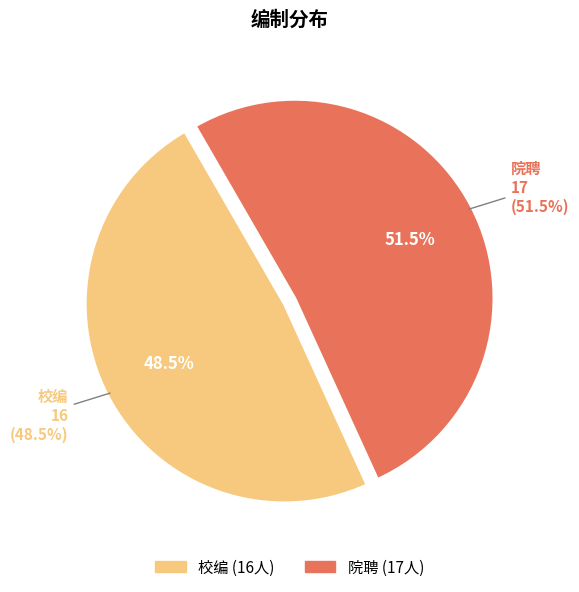

How many slices are in this pie chart?

2